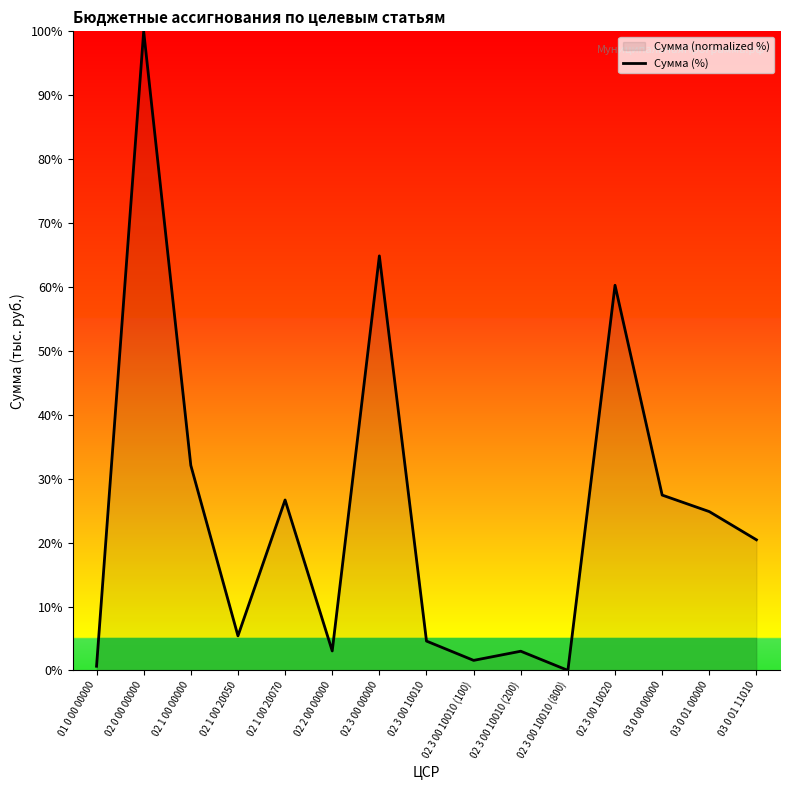

The chart shows a value of 32.1 at 02 1 00 00000. True or false?

True